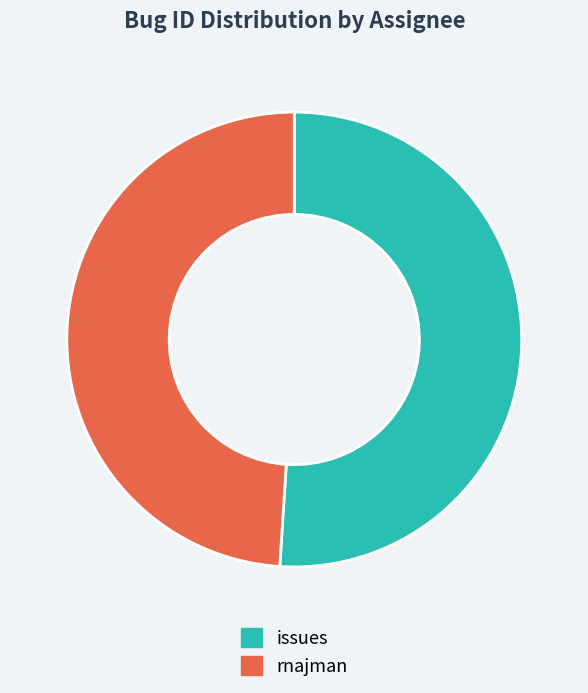

Rank the categories by value from highest to lowest.

issues, rnajman